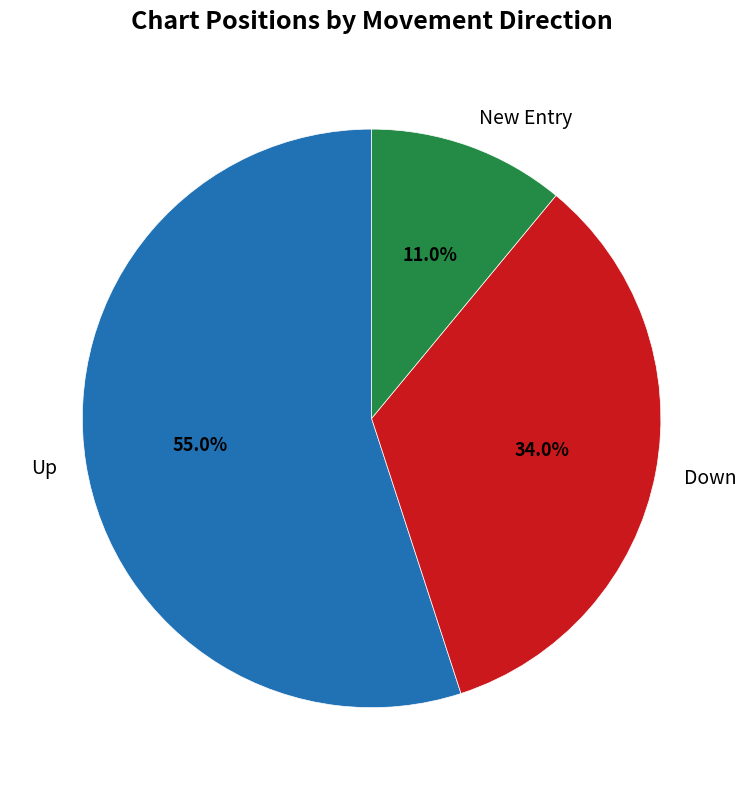

Is Up the majority of the pie?

Yes